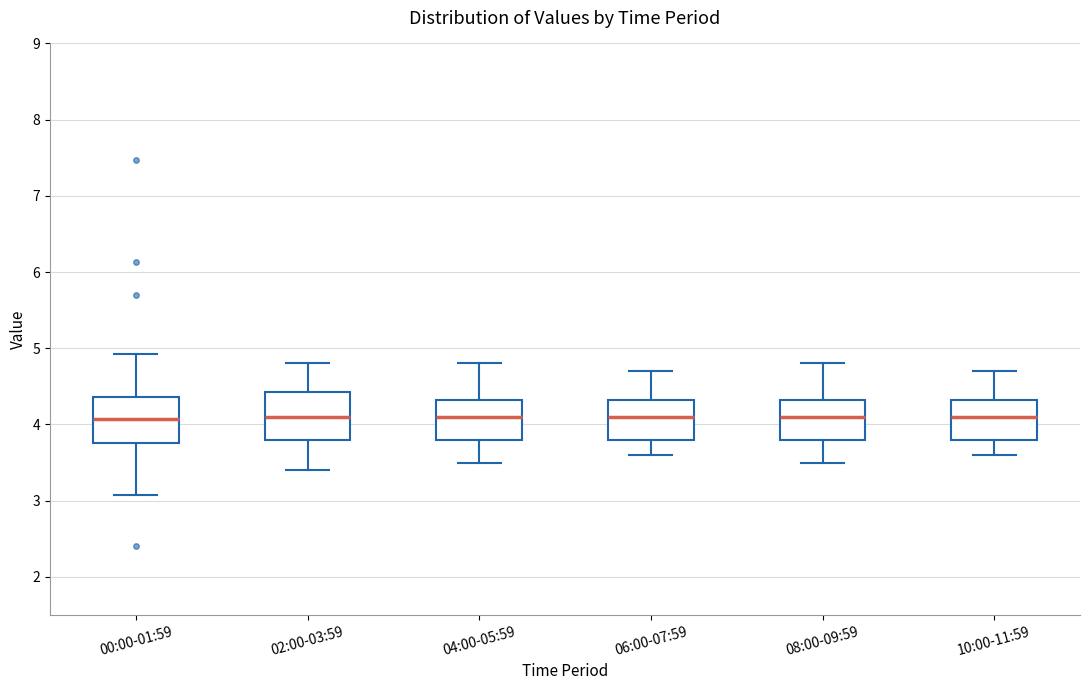

Reading left to right, transcribe this box plot: for each box, give where its median line is, the range the box spans, and where its two whiskers end, as read against the y-axis. The values are not printed on the chart, so give them approximately, as read against the axis.

00:00-01:59: median 4.1, box 3.8 to 4.4, whiskers 3.1 to 4.9
02:00-03:59: median 4.1, box 3.8 to 4.4, whiskers 3.4 to 4.8
04:00-05:59: median 4.1, box 3.8 to 4.3, whiskers 3.5 to 4.8
06:00-07:59: median 4.1, box 3.8 to 4.3, whiskers 3.6 to 4.7
08:00-09:59: median 4.1, box 3.8 to 4.3, whiskers 3.5 to 4.8
10:00-11:59: median 4.1, box 3.8 to 4.3, whiskers 3.6 to 4.7